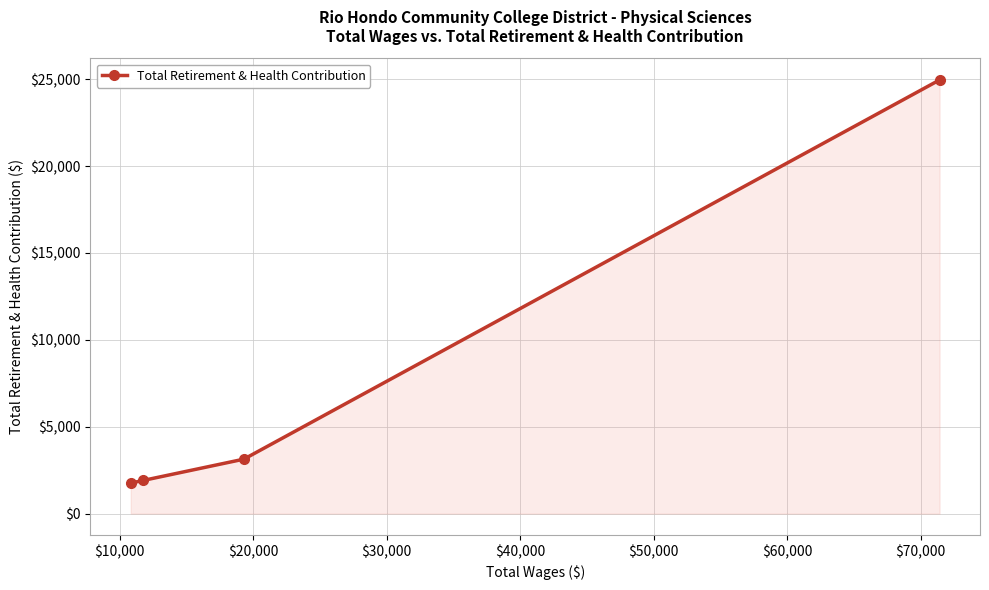

What is the smallest value displayed?

1759